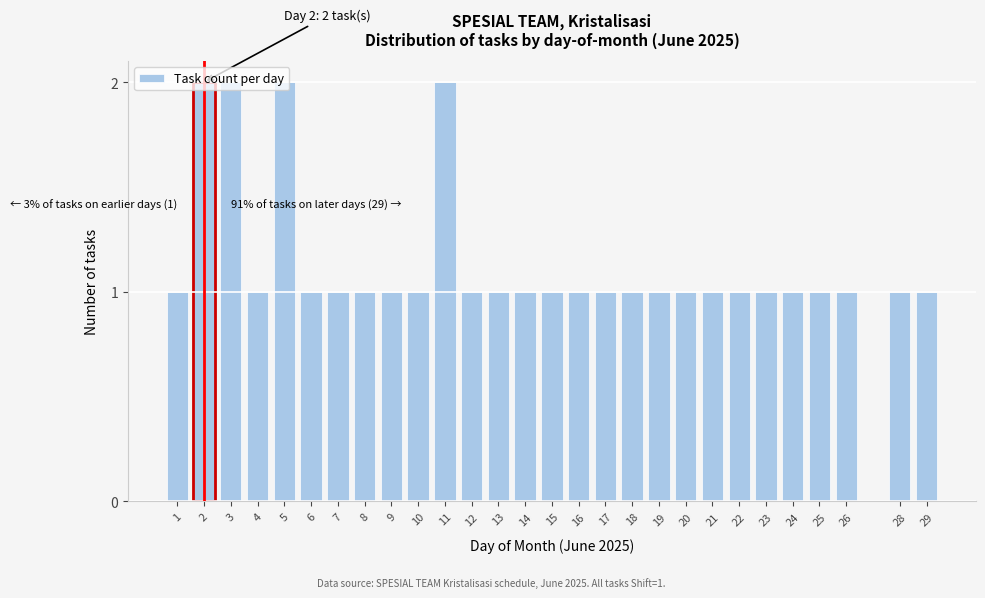

What is the value of the 12th bar from the left?

1